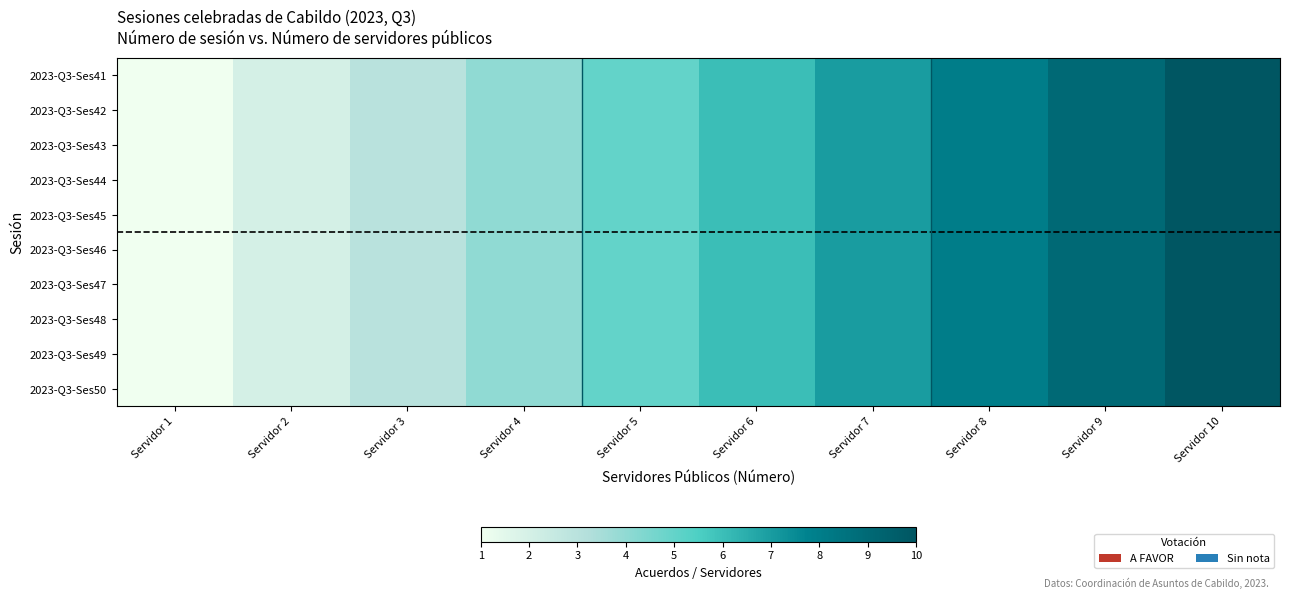

Rank the series at Servidor 2 from highest to lowest value.

2023-Q3-Ses41, 2023-Q3-Ses42, 2023-Q3-Ses43, 2023-Q3-Ses44, 2023-Q3-Ses45, 2023-Q3-Ses46, 2023-Q3-Ses47, 2023-Q3-Ses48, 2023-Q3-Ses49, 2023-Q3-Ses50